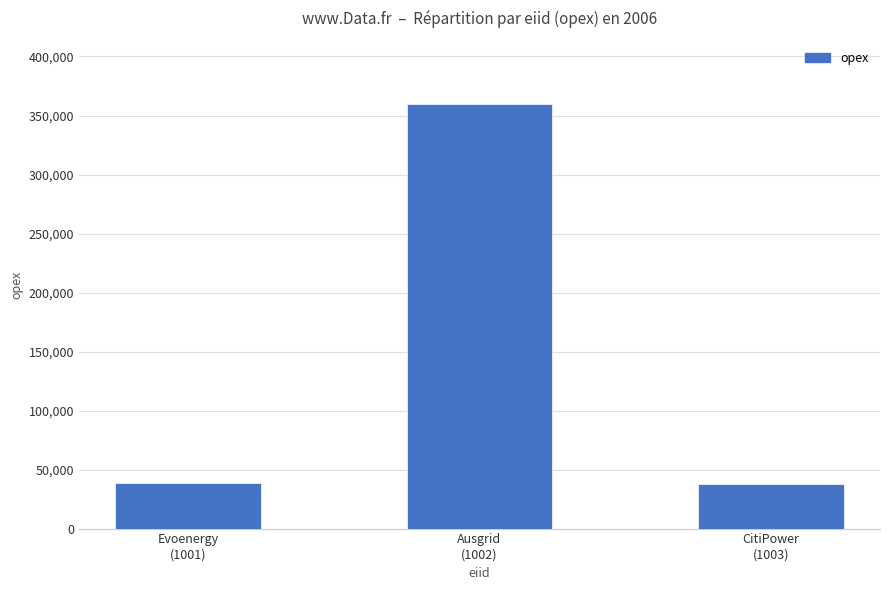

What is the label of the 1st bar from the left?

Evoenergy
(1001)